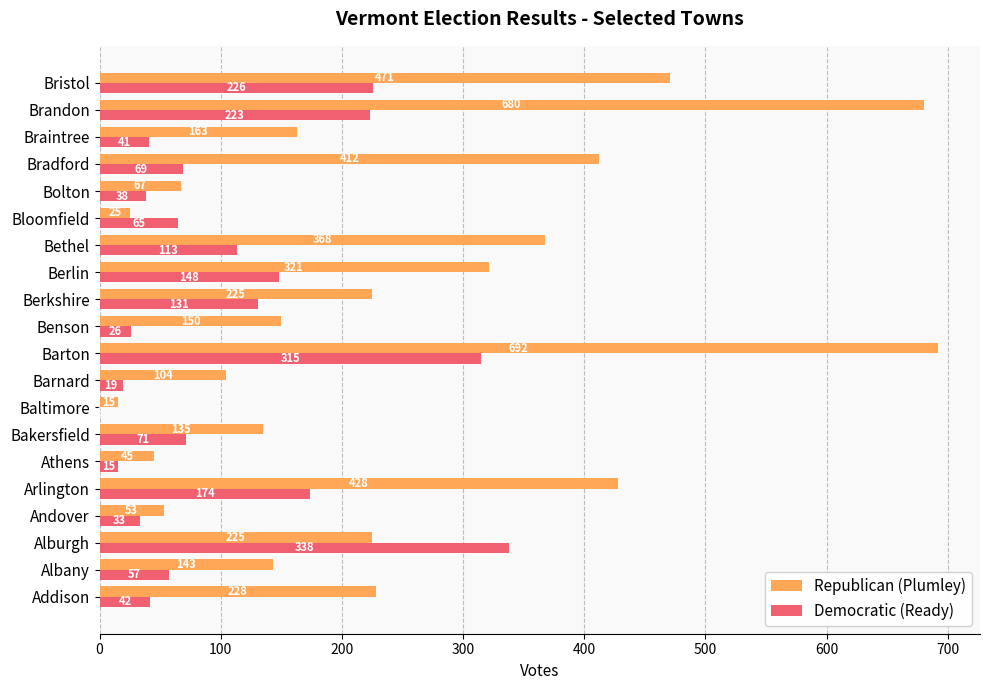

Which series has the largest range (max minus min)?

Republican (Plumley)